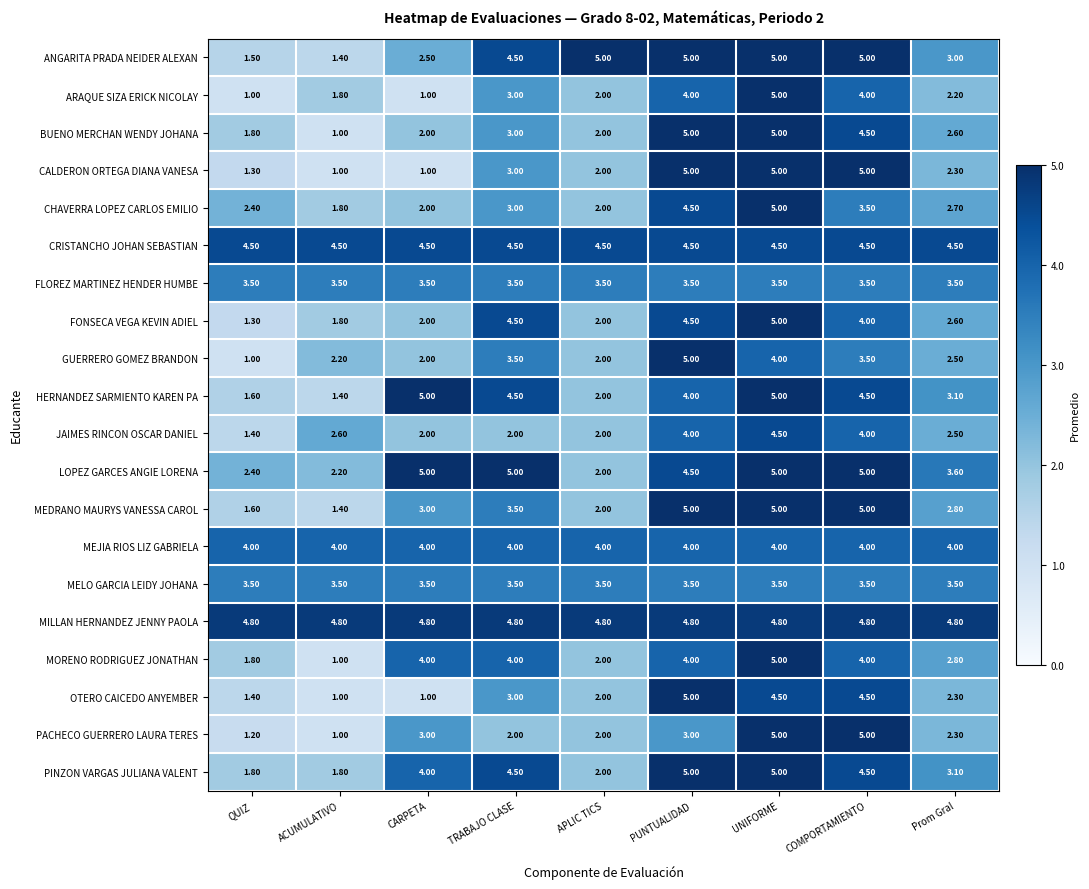

At which label is OTERO CAICEDO ANYEMBER closest to 3?

TRABAJO CLASE